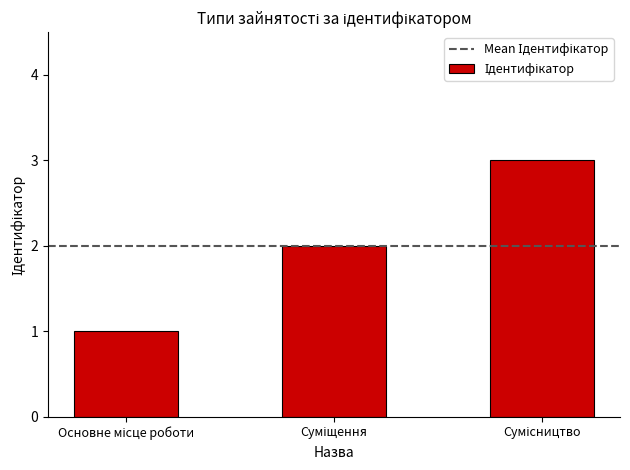

Count the values in the range 1 to 3.

3